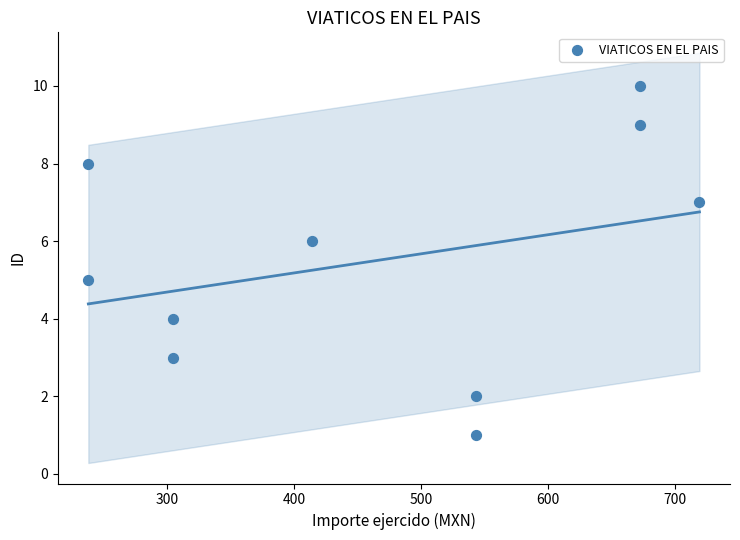

What is the range of Y values (max minus min)?

9